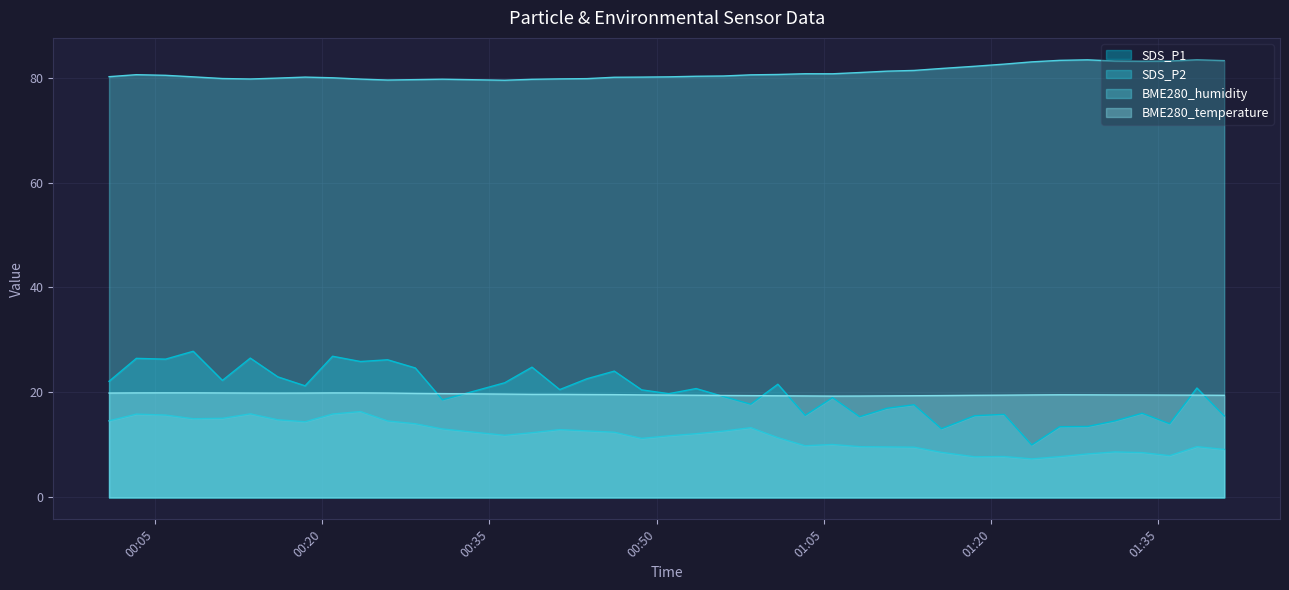

Which series changed the most between 2021/07/26 01:05:46 and 2021/07/26 01:23:38?

SDS_P1